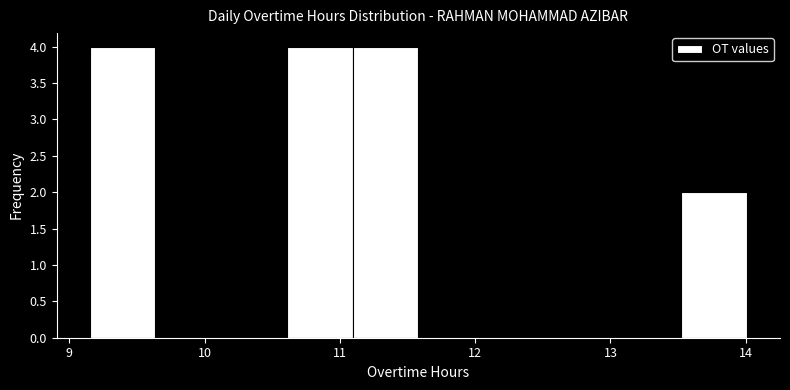

Reading left to right, transcribe this chart: for each bar, give the range it covers on the x-axis and its height. Neither the bar edges nor the heights are printed on the chart, so give them approximately, as read against the axes.

9.2 to 9.6: 4
9.6 to 10.1: 0
10.1 to 10.6: 0
10.6 to 11.1: 4
11.1 to 11.6: 4
11.6 to 12.1: 0
12.1 to 12.6: 0
12.6 to 13.0: 0
13.0 to 13.5: 0
13.5 to 14.0: 2